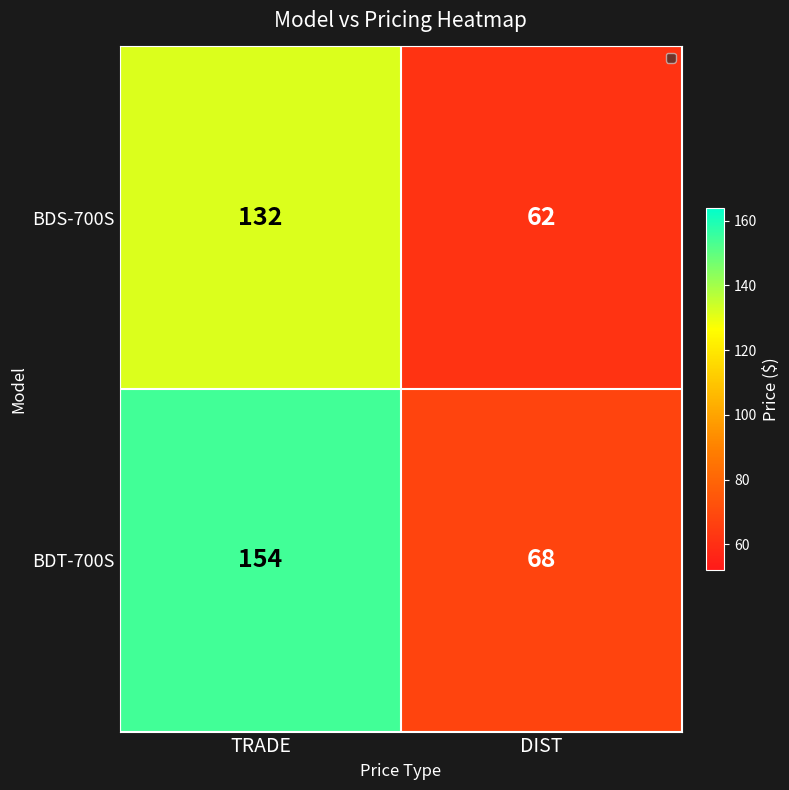

At which category is the sum across all series the highest?

TRADE